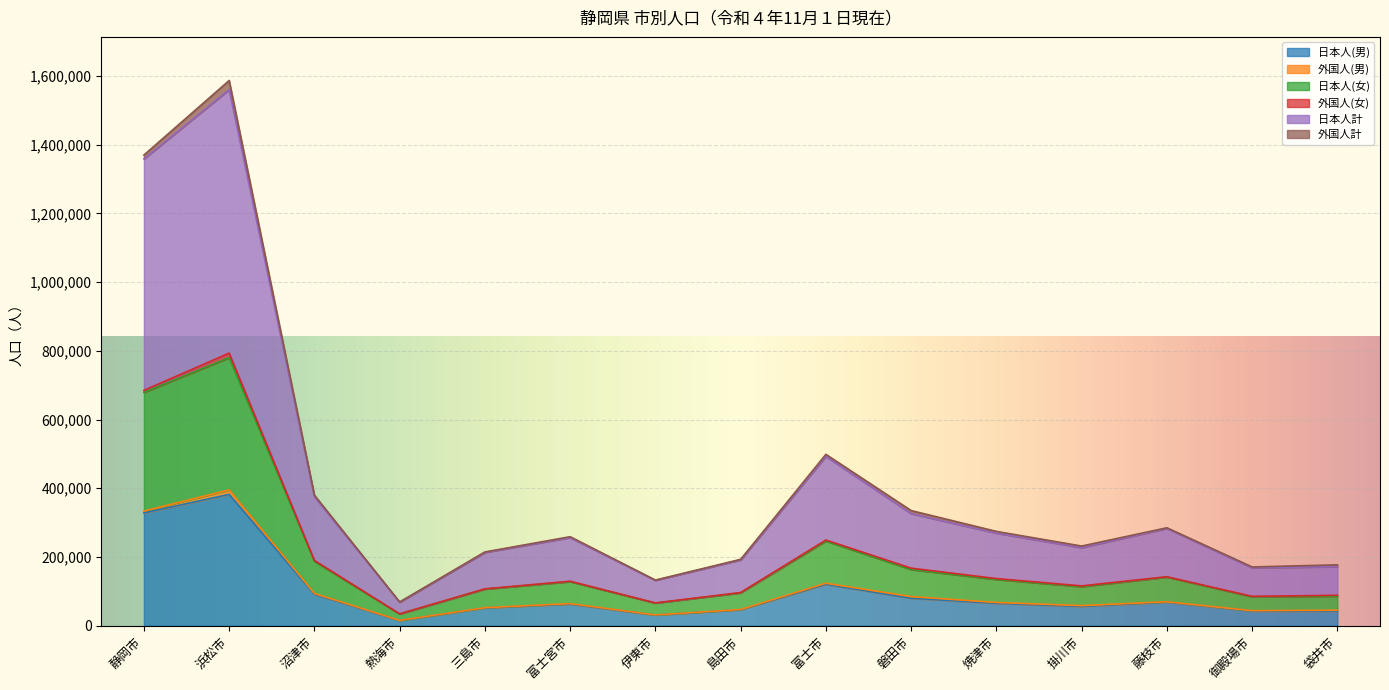

Between 伊東市 and 島田市, which is larger?

島田市